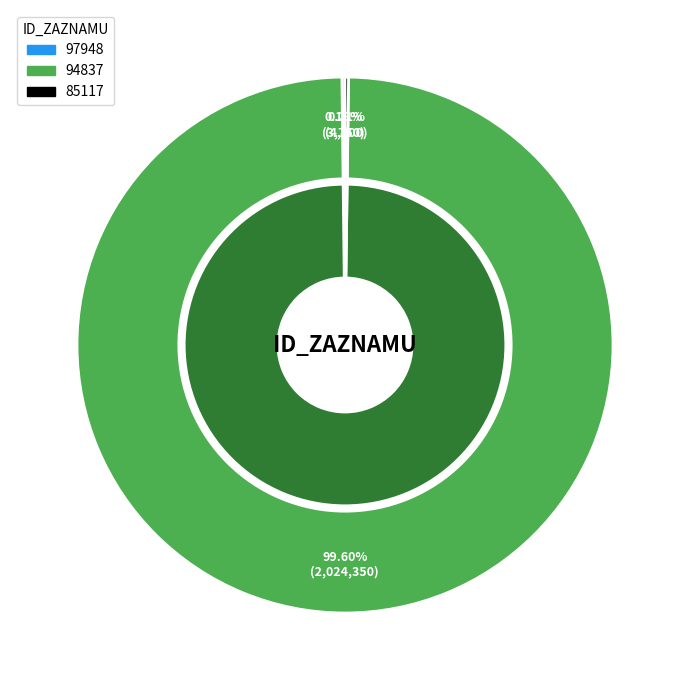

What percentage do 94837 and 97948 together represent?

99.8%